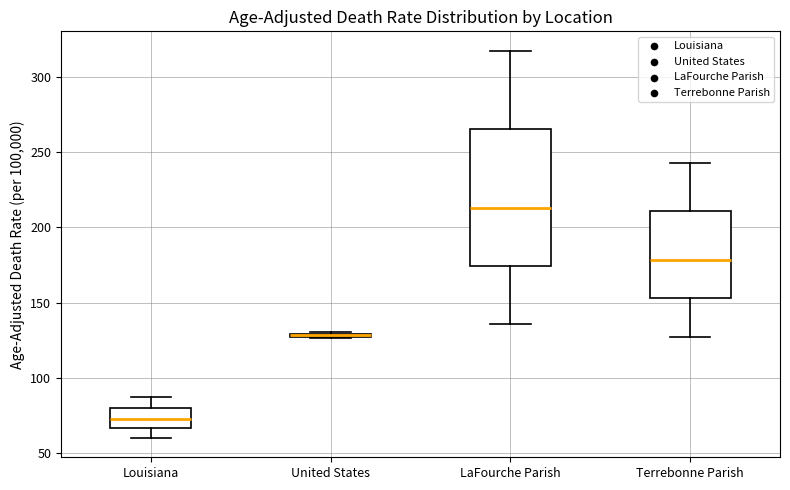

Which box is the tallest, from its lower edge to its upper edge?

LaFourche Parish